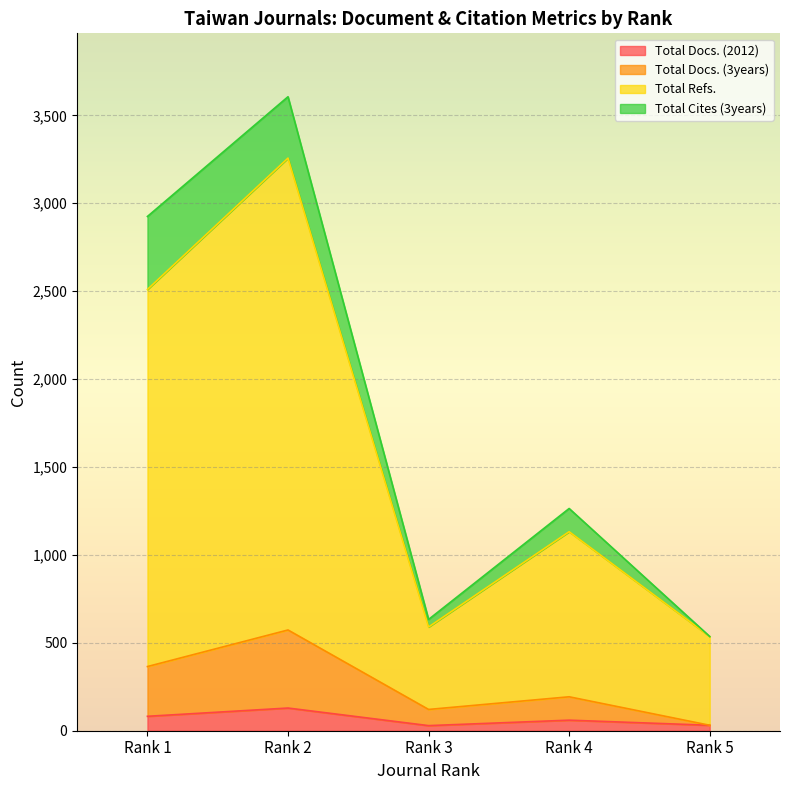

True or false: Total Docs. (3years) and Total Docs. (2012) intersect in this chart.

False